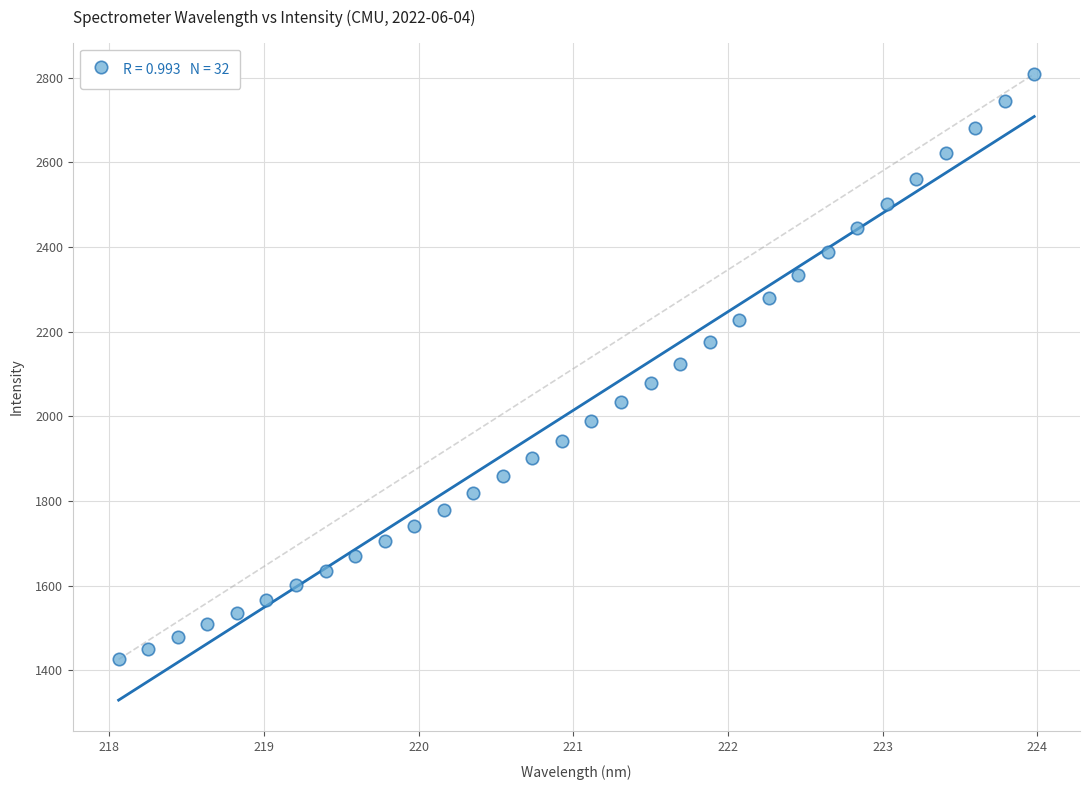

What is the range of Y values (max minus min)?

1382.9